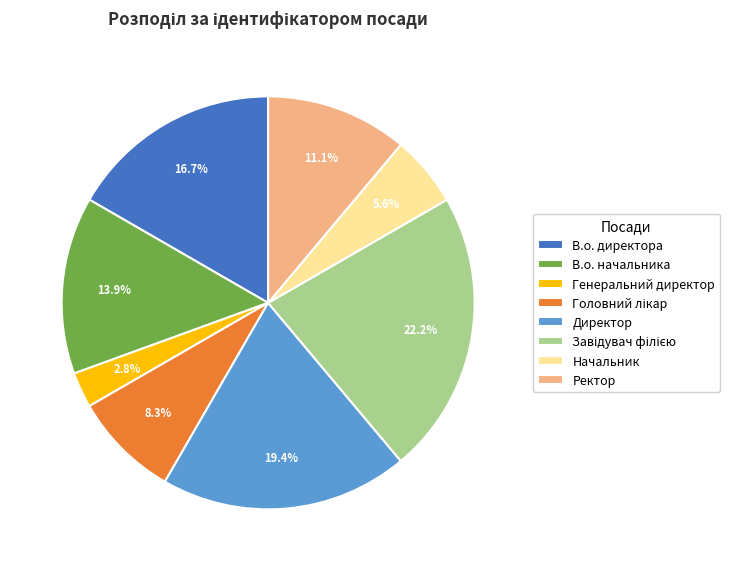

True or false: Директор accounts for 25% of the total.

False